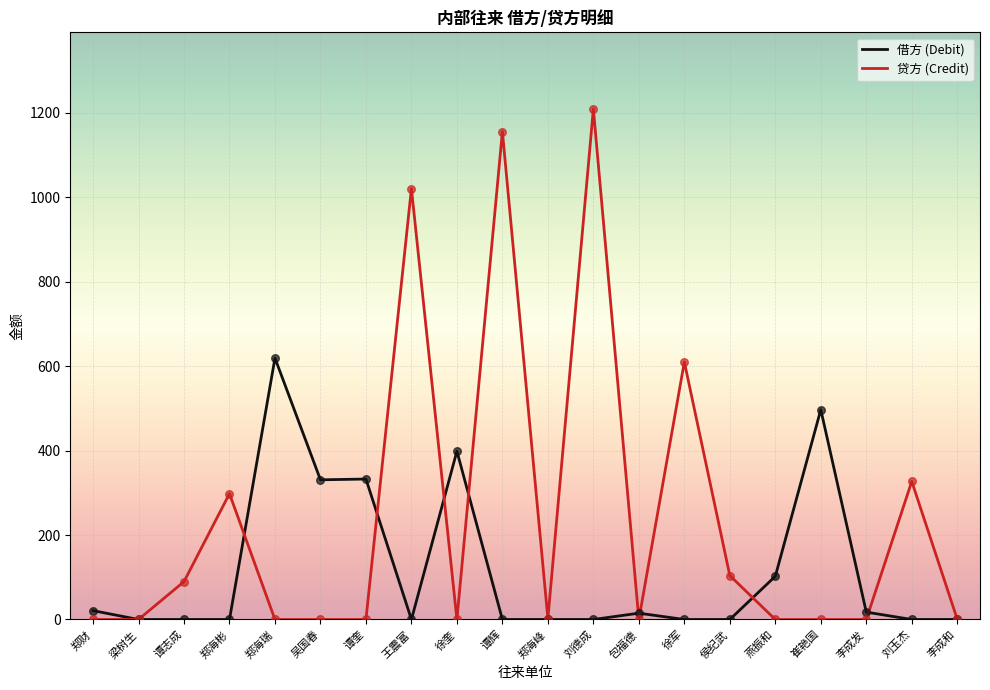

Which series has the largest total across all categories?

贷方 (Credit)